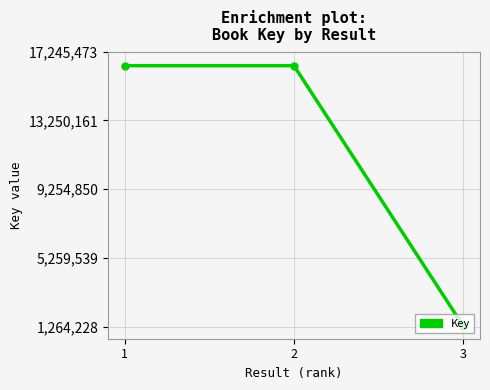

What value does the data have at 2, to the nearest 100?

16424300